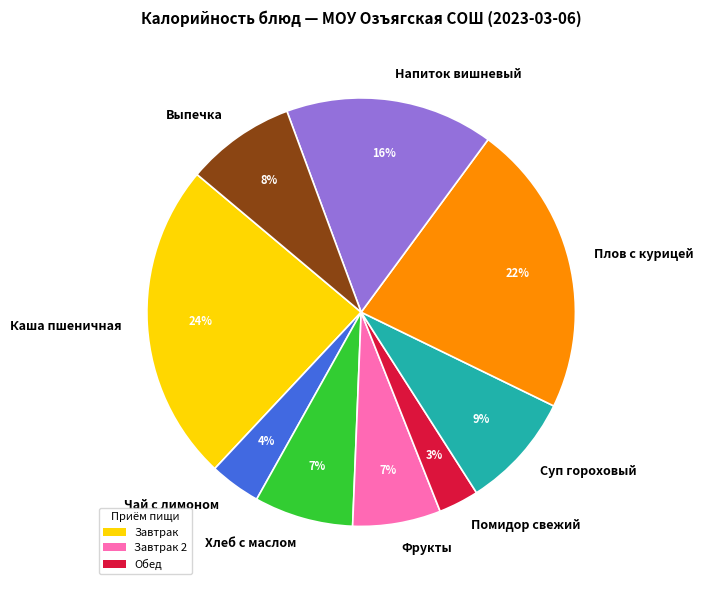

What percentage is the Напиток вишневый slice, to the nearest percent?

16%